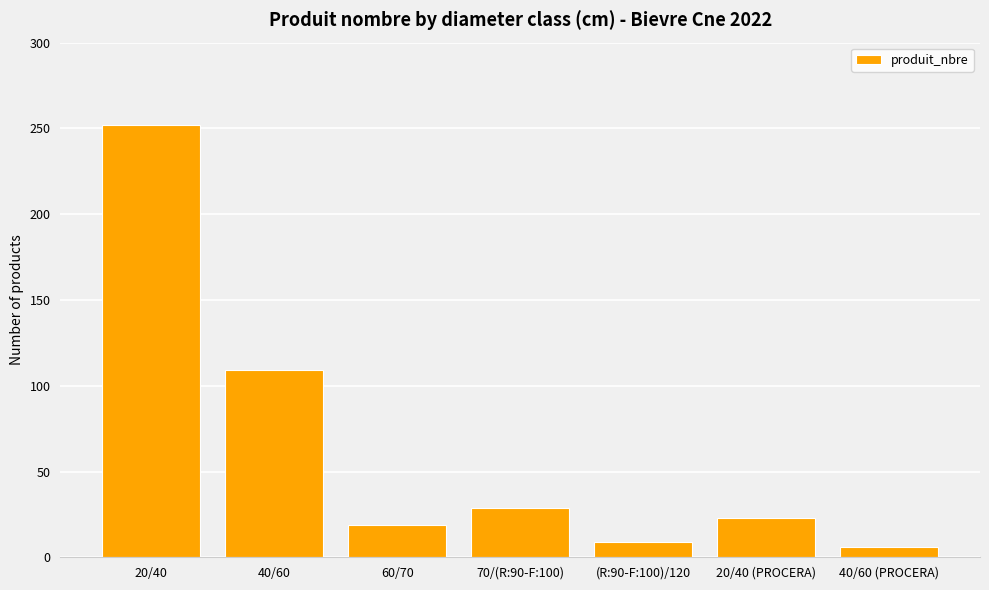

What is the smallest value displayed?

6